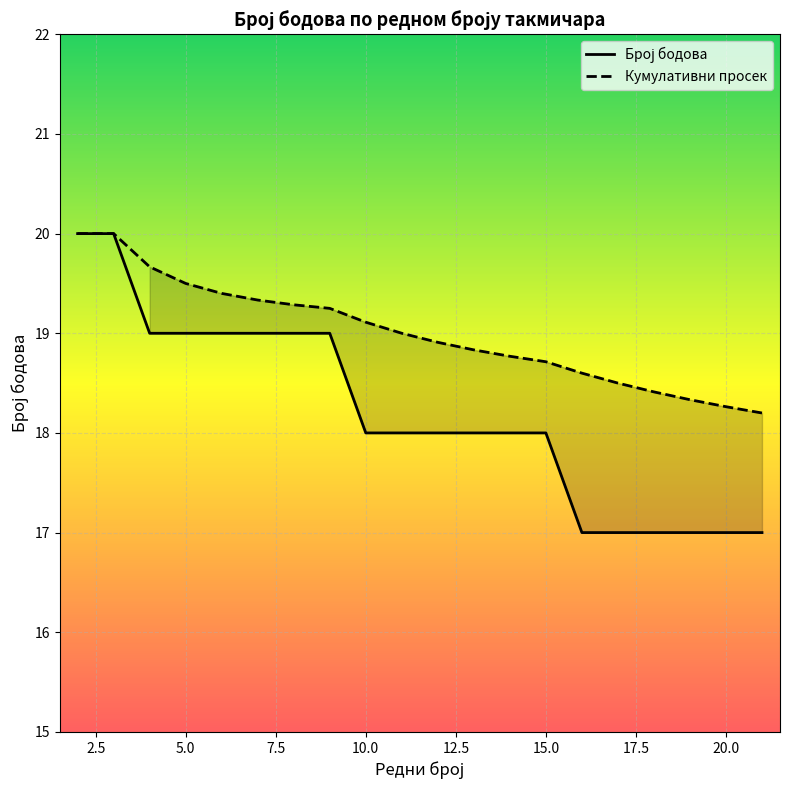

Count the number of data series in this chart.

2